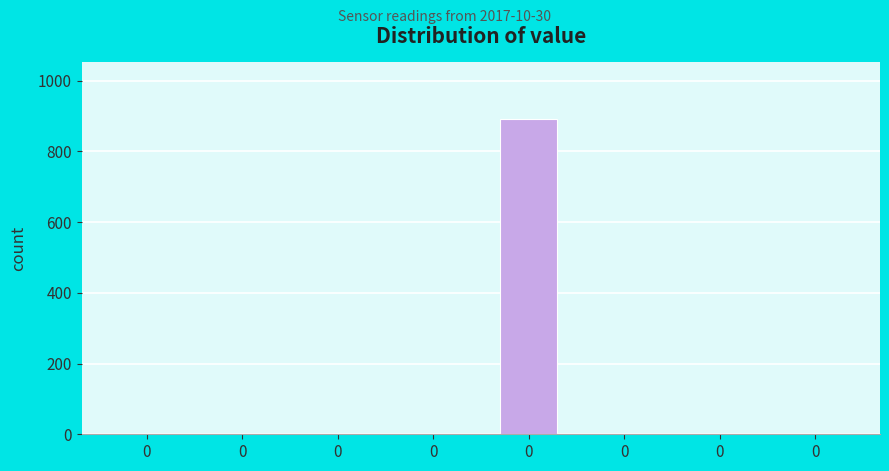

Count the number of values greater than 0.

1